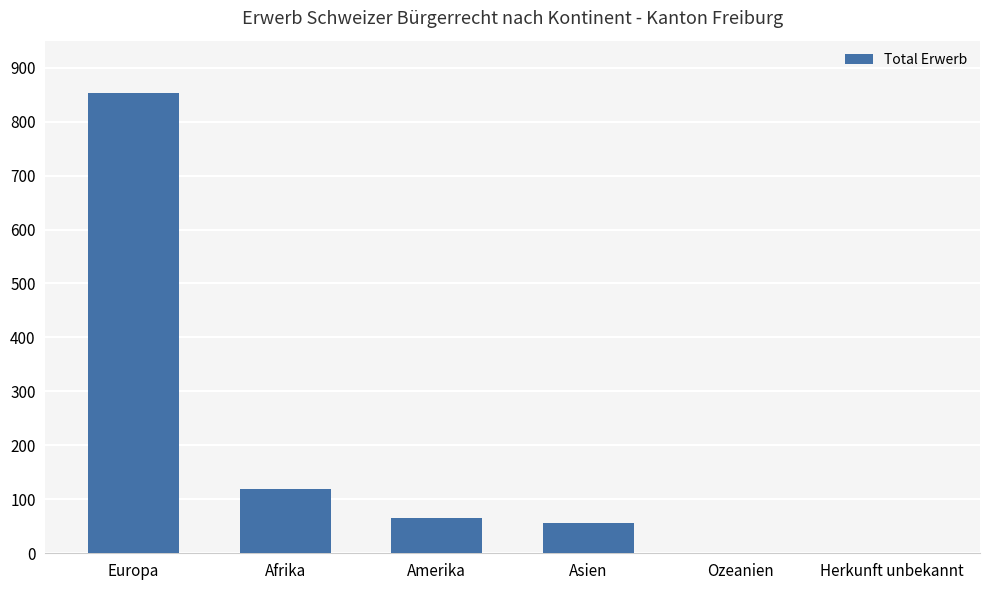

Between Afrika and Herkunft unbekannt, which is larger?

Afrika